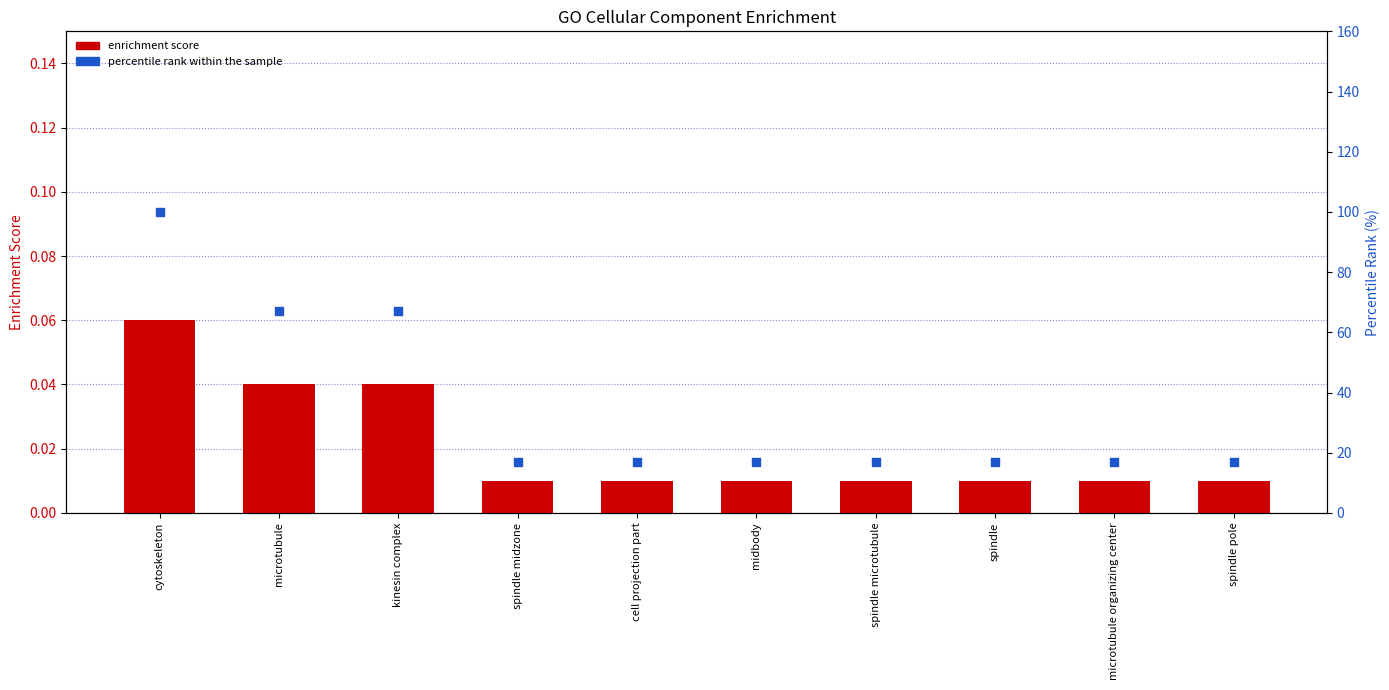

Which series contains the lowest Y value?

enrichment score